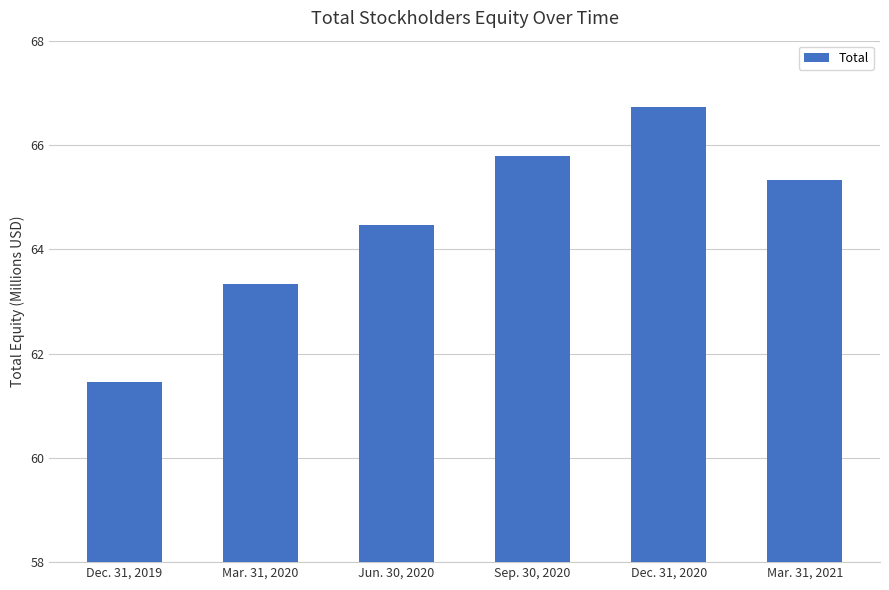

Reading right to left, list all the values displayed in this chart.

65334000	66732000	65782000	64465000	63328000	61445000